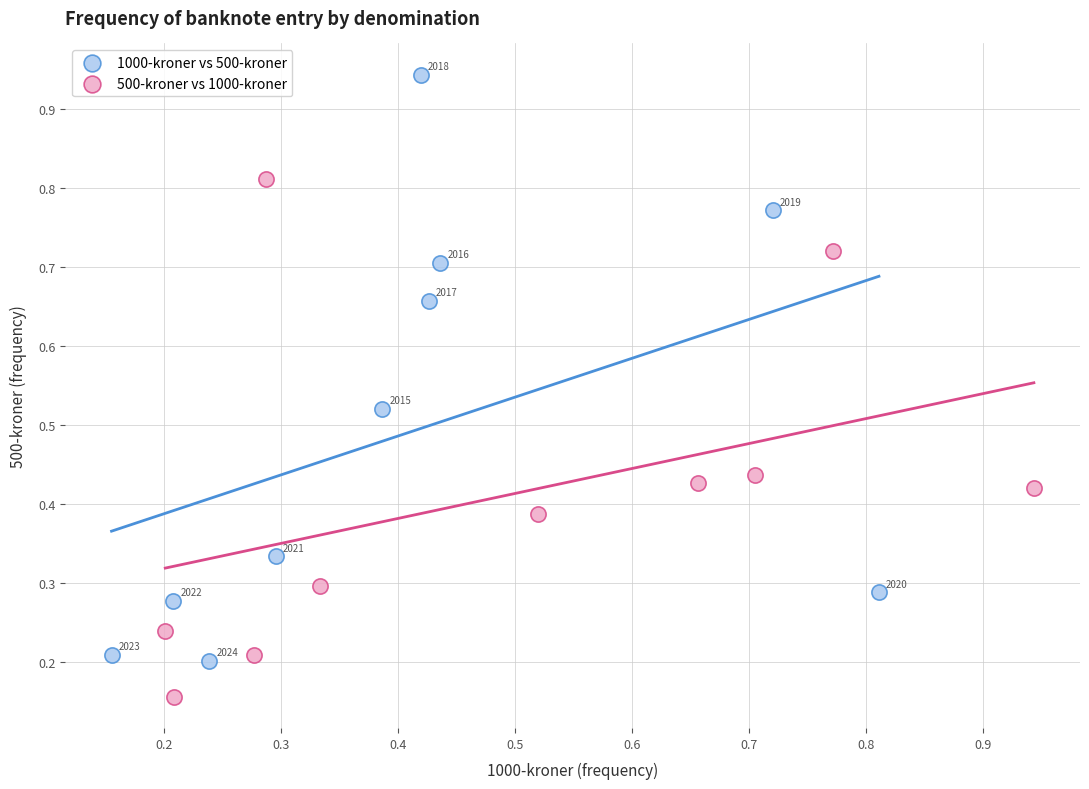

Which series reaches the maximum Y coordinate?

1000-kroner vs 500-kroner